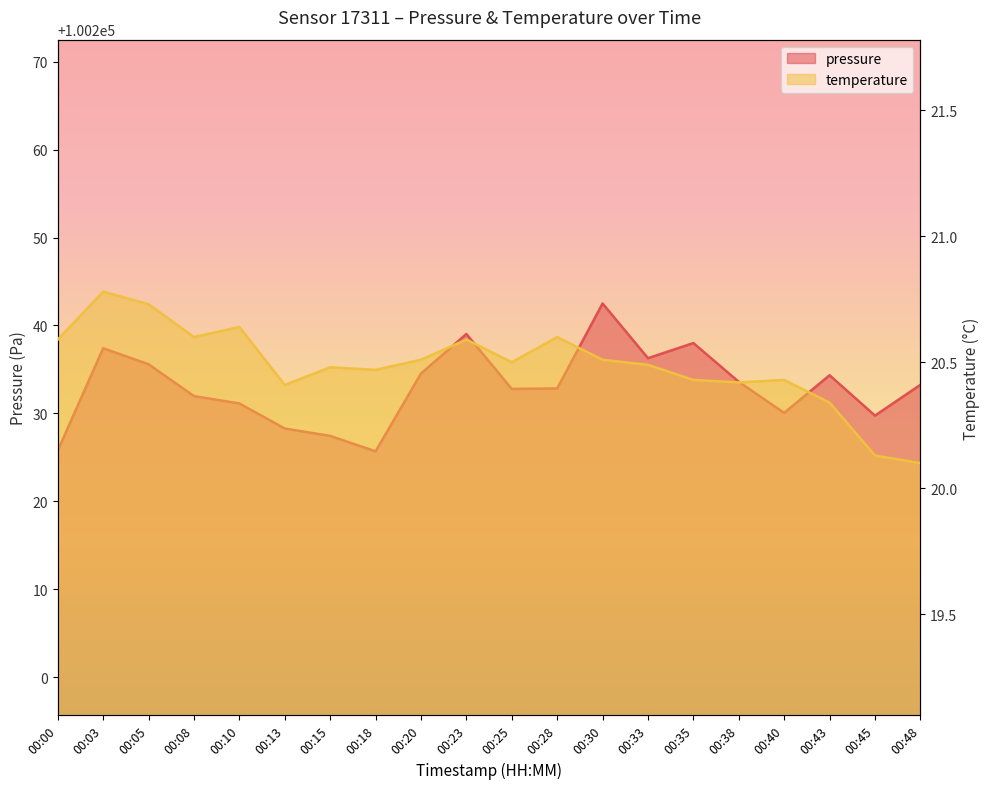

Which series has the largest total across all categories?

pressure